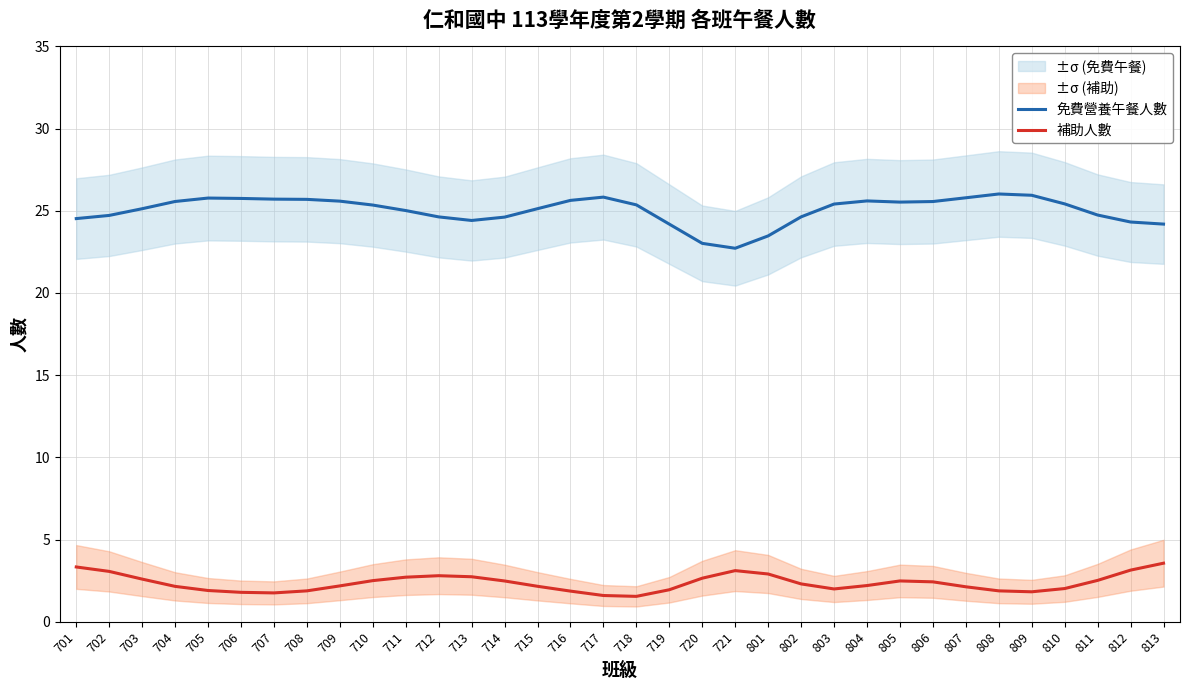

Which category has the highest value in the 補助人數 series?

813